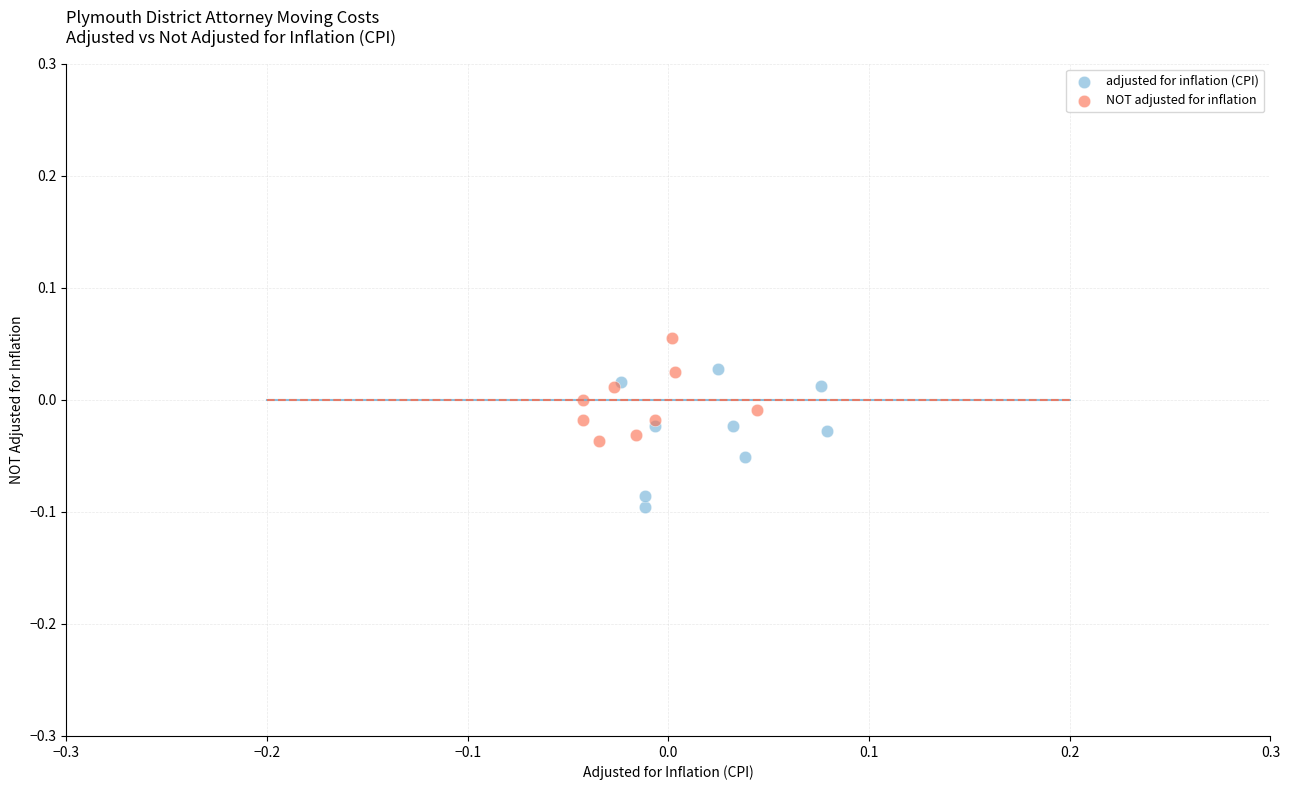

What are all the series names shown in the legend?

adjusted for inflation (CPI), NOT adjusted for inflation